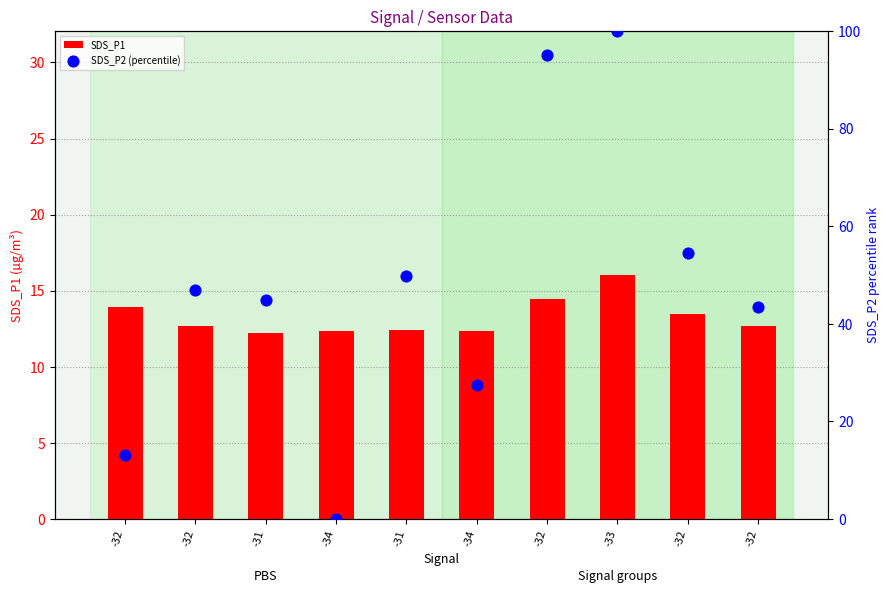

At which category is the sum across all series the highest?

-33